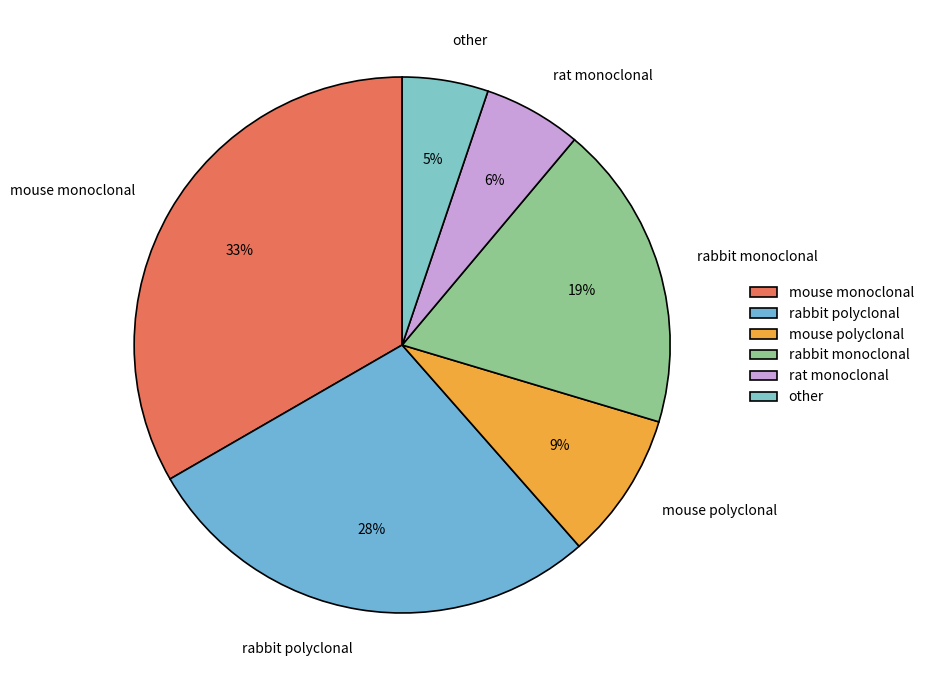

Does mouse monoclonal account for over 50% of the chart?

No